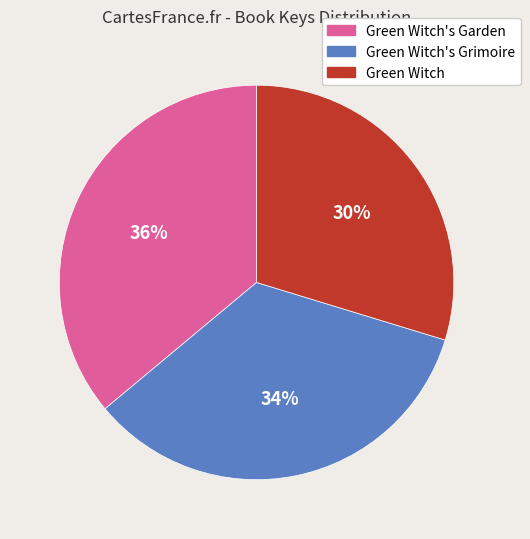

What is the smallest slice in the pie chart?

Green Witch